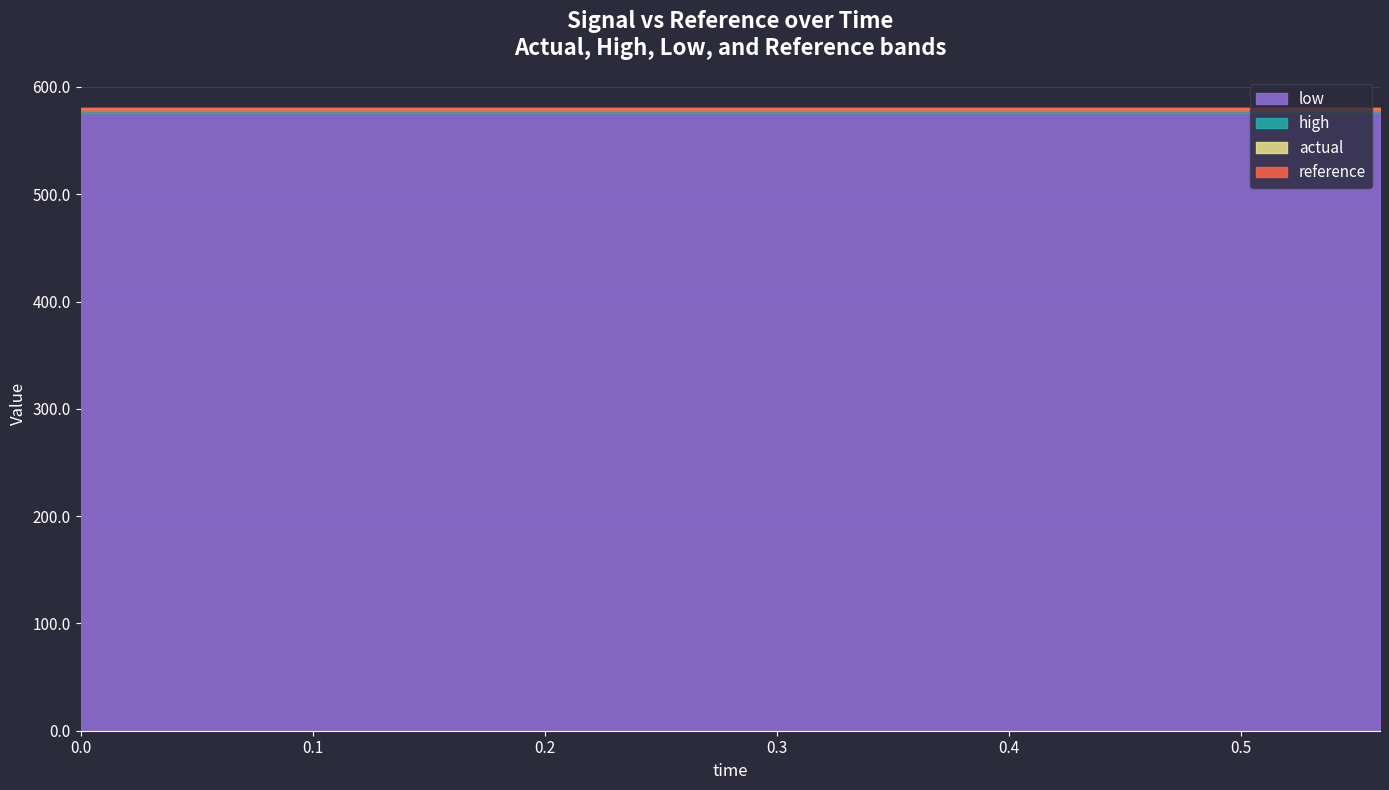

True or false: reference and high cross at least once.

False